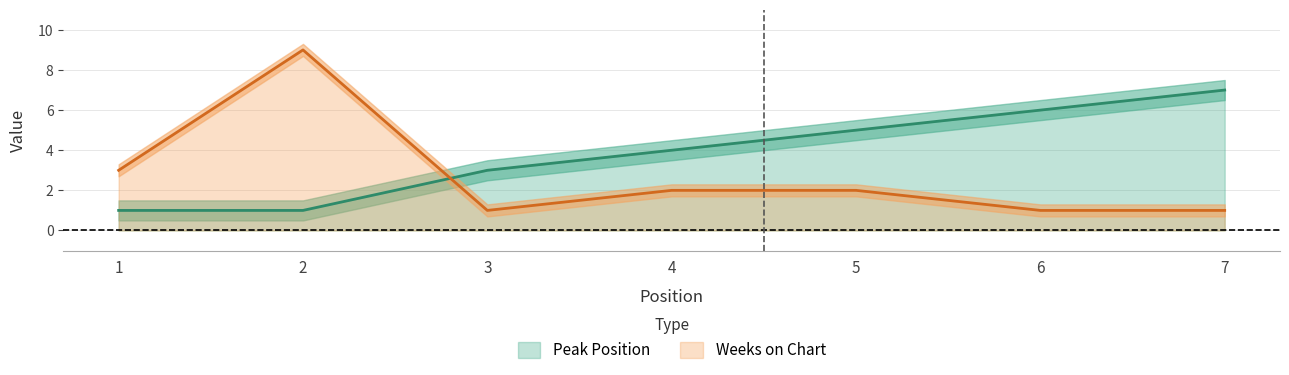

How many Peak Position values are between 1 and 6?

6